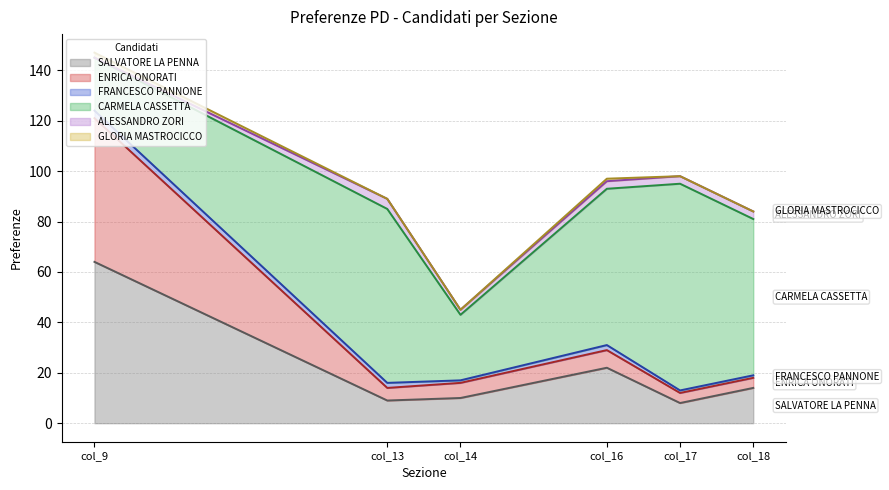

Does the chart display data point markers on the line(s)?

No